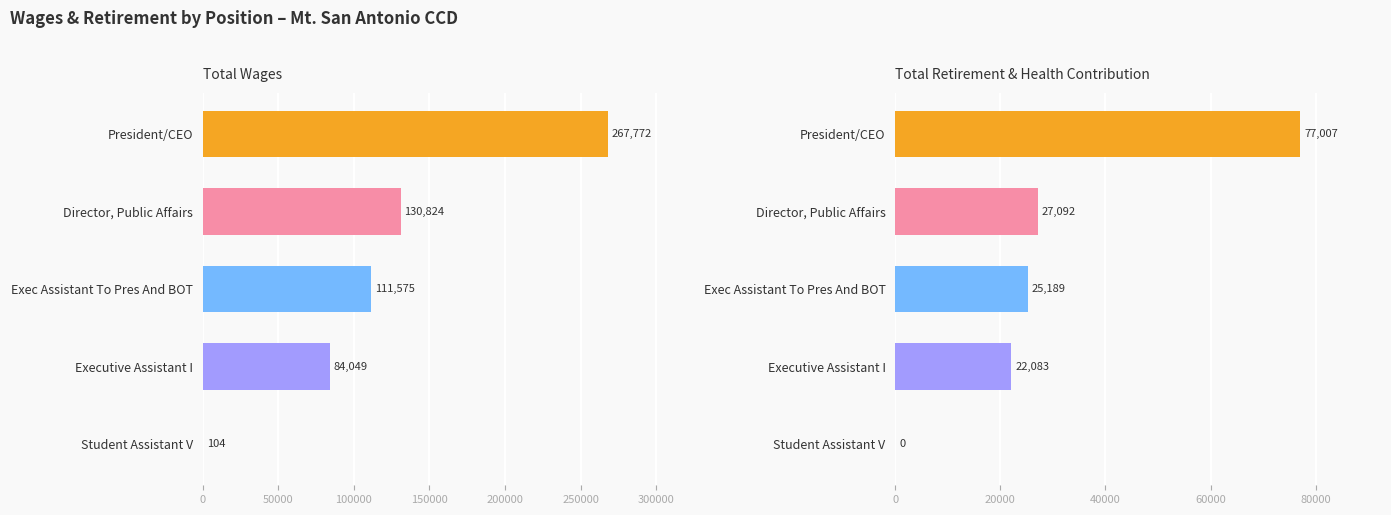

Does the chart contain any negative values?

No